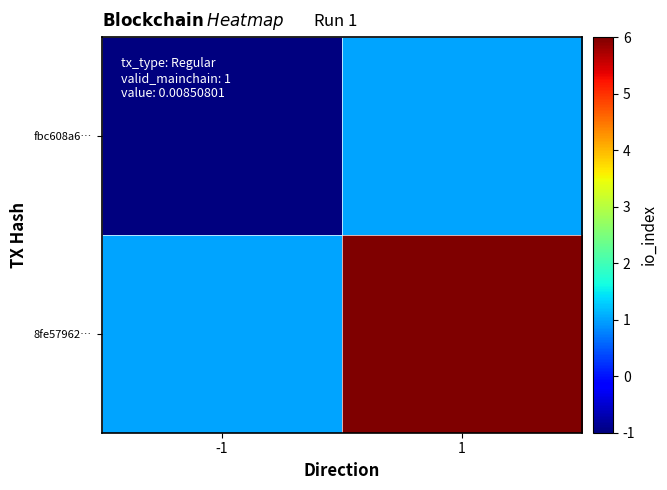

Reading right to left, transcribe all the data shown in this chart.

fbc608a6…: 1=1	-1=-1
8fe57962…: 1=6	-1=1